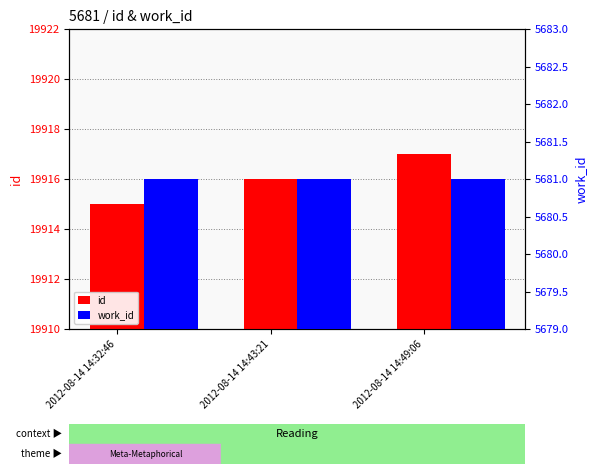

Between 2012-08-14 14:32:46 and 2012-08-14 14:49:06, which series saw the biggest shift?

id